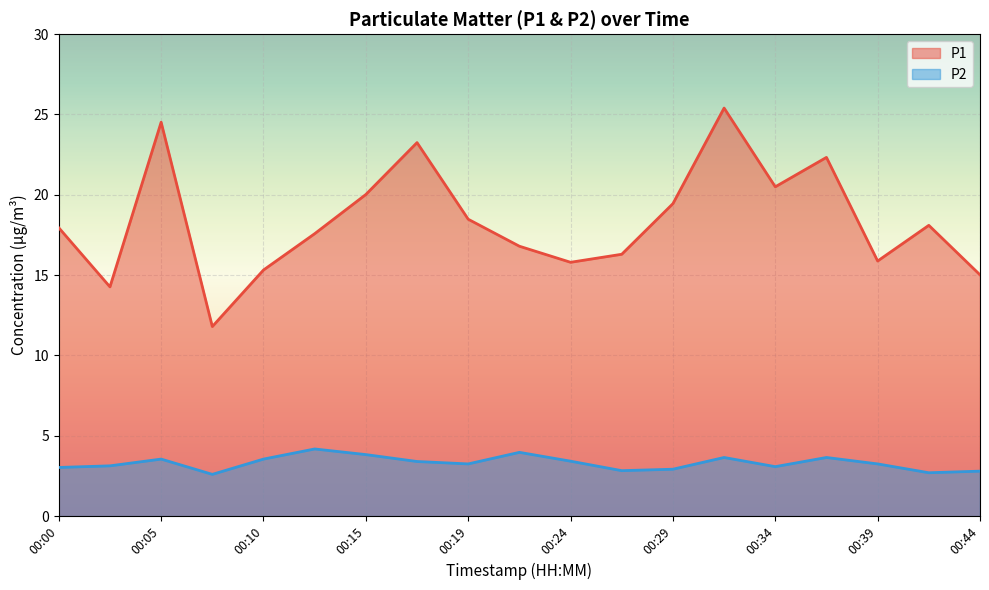

What is the difference between the P1 values at 00:22 and 00:32?

8.6